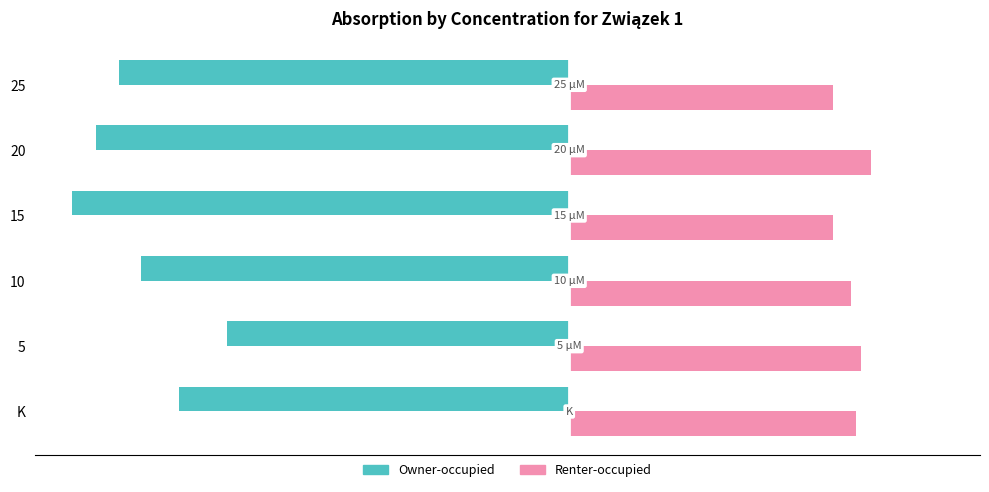

At K, list the series in order from largest to smallest.

Renter-occupied, Owner-occupied